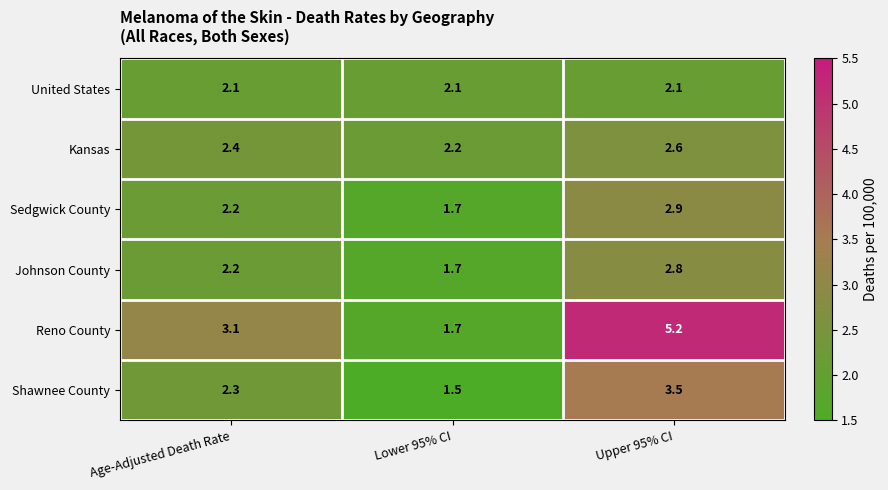

At which label is Reno County closest to 3?

Age-Adjusted Death Rate